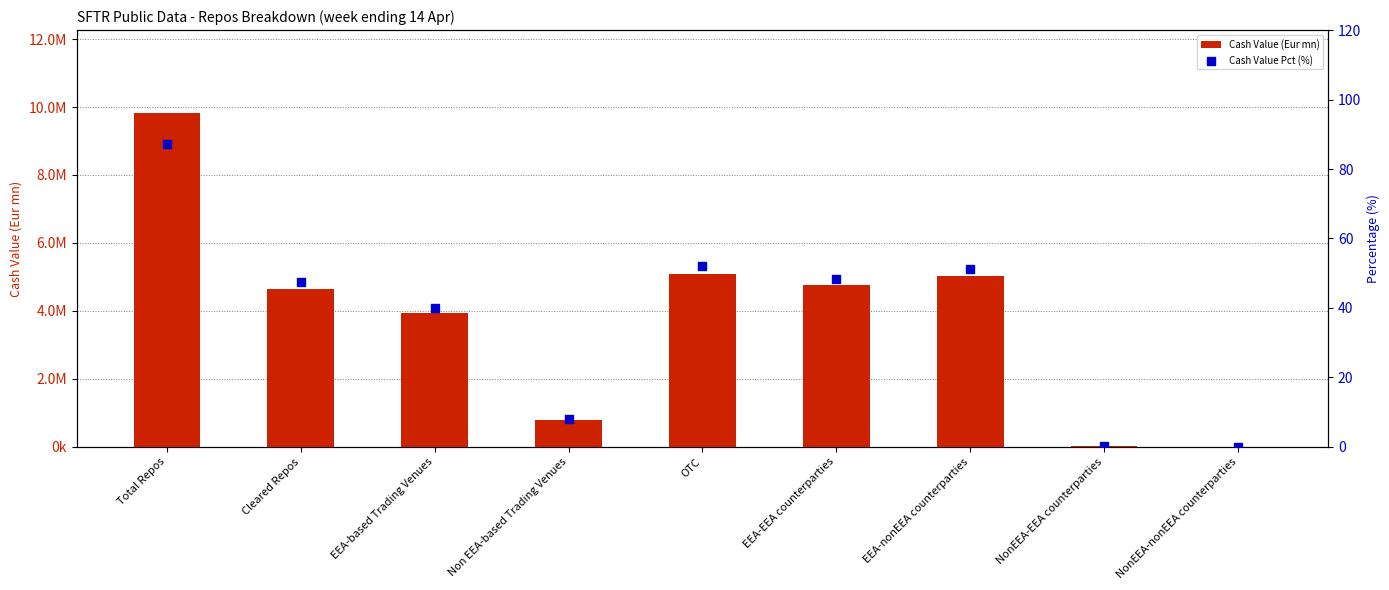

What is the total value across all series at EEA-EEA counterparties?

4752899.8